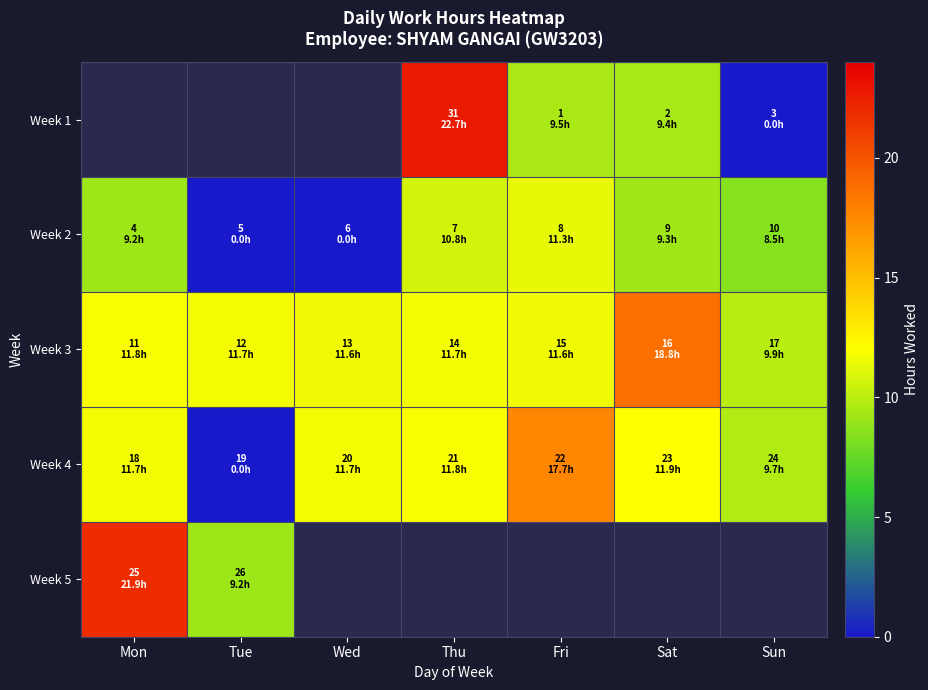

At which label does Week 3 first exceed 11?

Mon